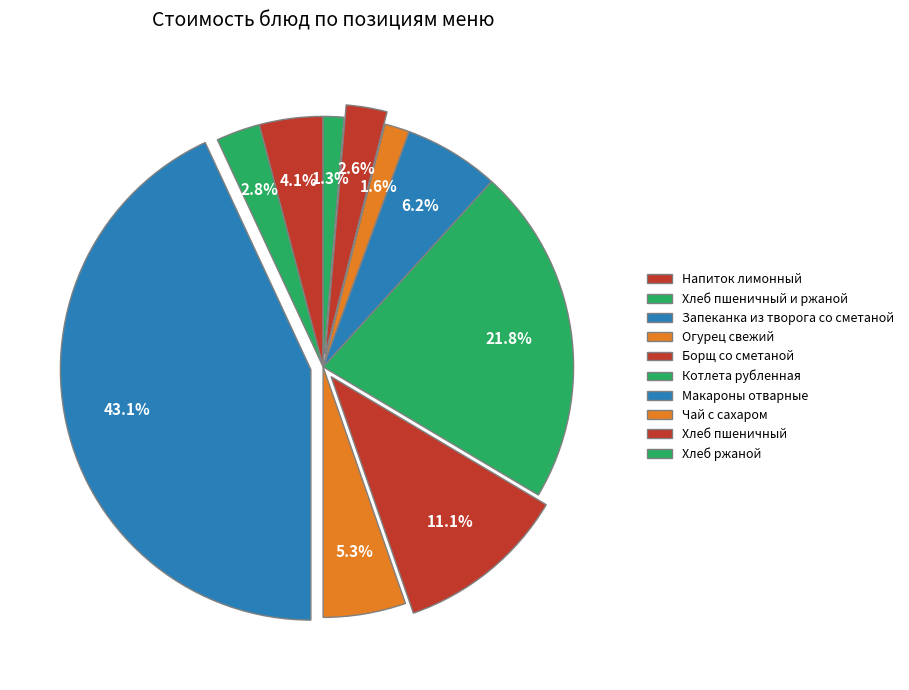

To the nearest percent, what is the difference between the largest and smallest slice percentages?

42%